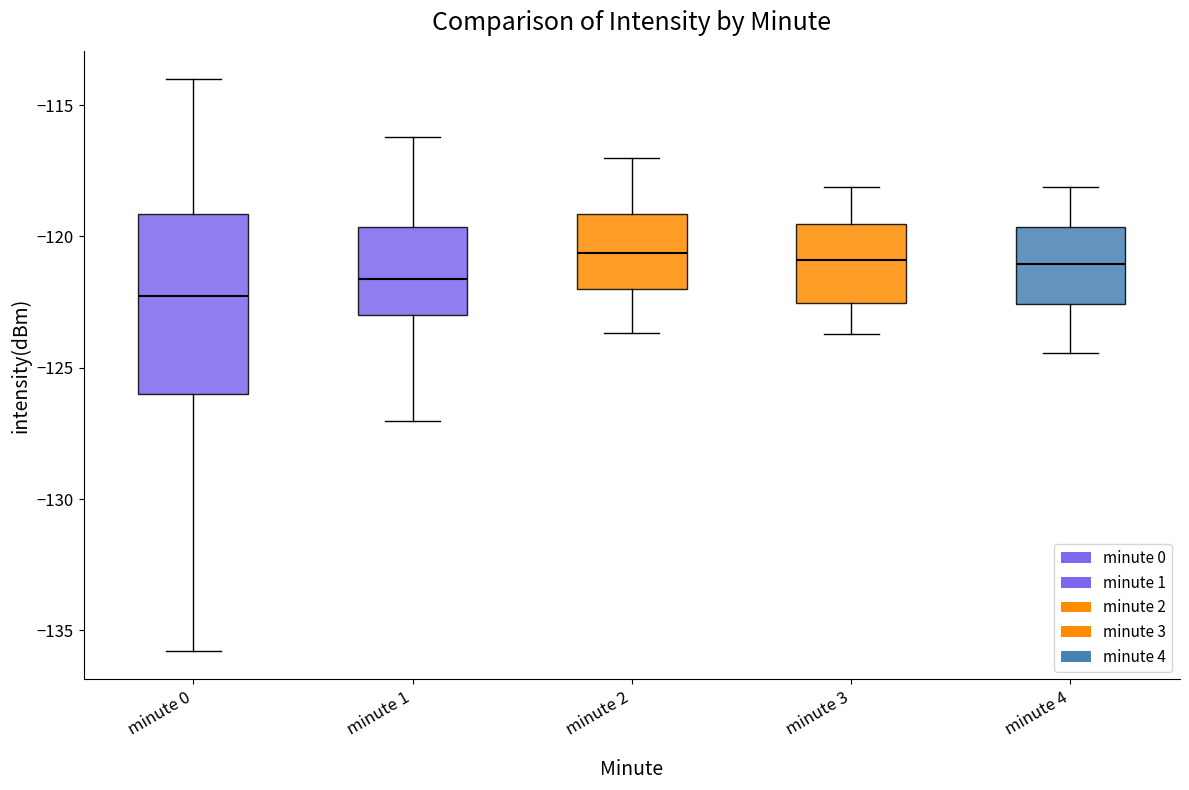

Reading left to right, read every box against the y-axis: the position of its median line, the range the box covers, and the ends of its whiskers. The values are not printed on the chart, so give them approximately, as read against the axis.

minute 0: median -122.5, box -126.0 to -119.0, whiskers -136.0 to -114.0
minute 1: median -121.5, box -123.0 to -119.5, whiskers -127.0 to -116.0
minute 2: median -120.5, box -122.0 to -119.0, whiskers -123.5 to -117.0
minute 3: median -121.0, box -122.5 to -119.5, whiskers -123.5 to -118.0
minute 4: median -121.0, box -122.5 to -119.5, whiskers -124.5 to -118.0